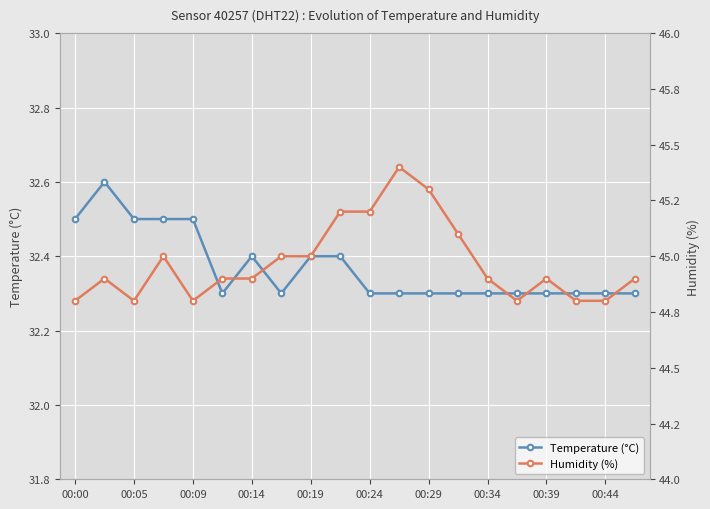

True or false: Humidity (%) and Temperature (°C) intersect in this chart.

False